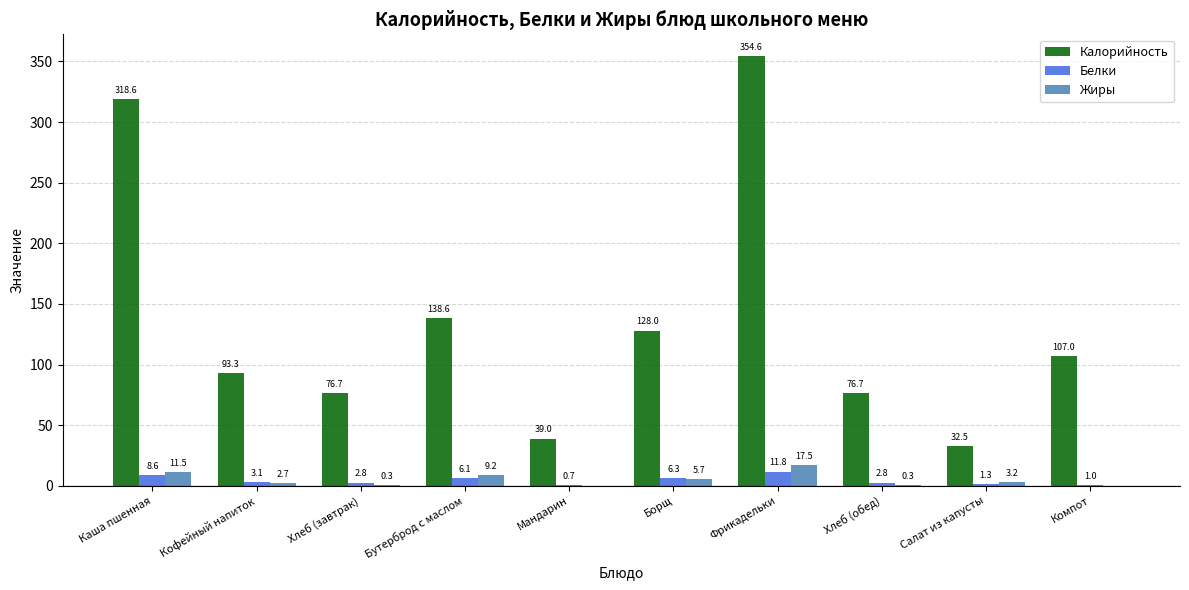

Which label corresponds to the largest value in the chart?

Фрикадельки